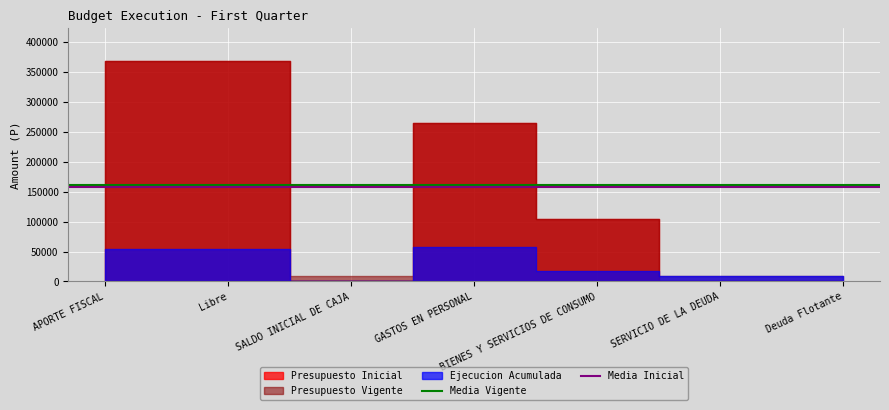

What is the sum of the Media Vigente values at APORTE FISCAL and Libre?

322897.7